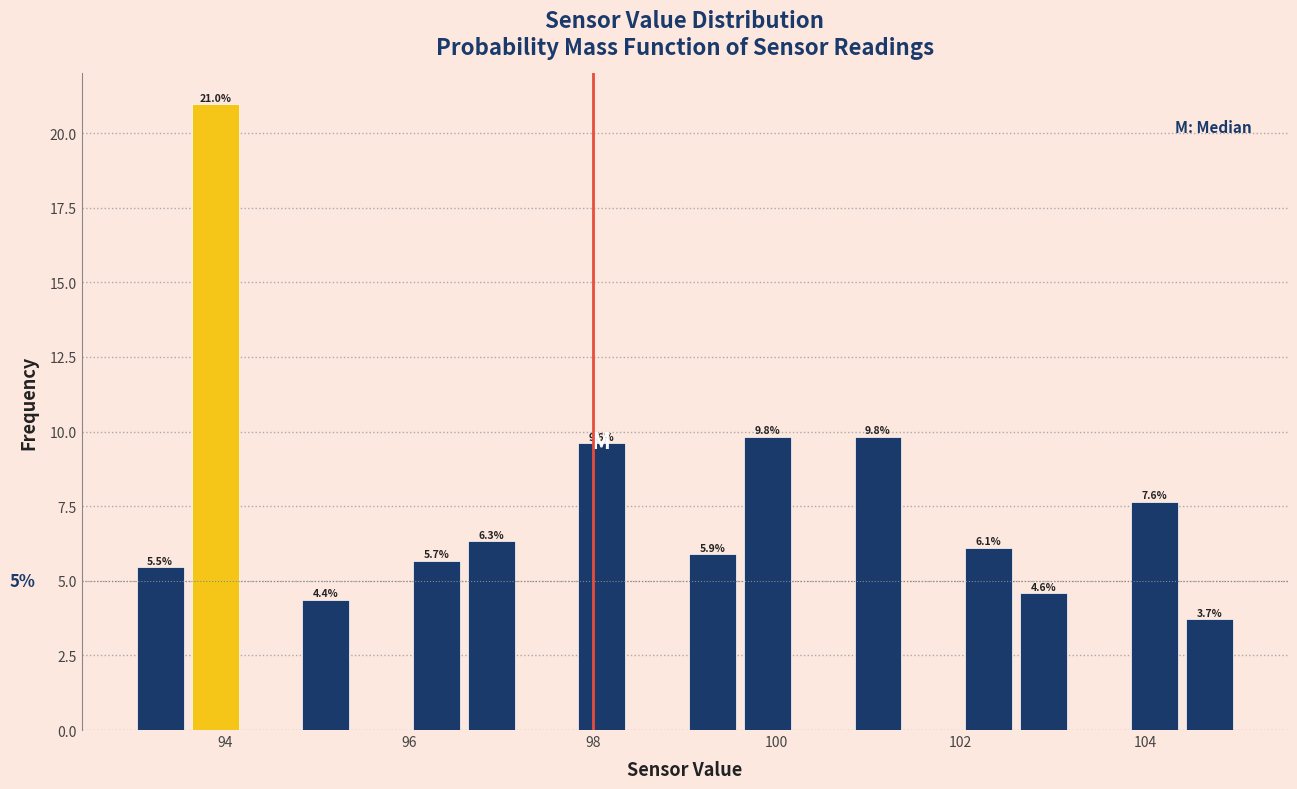

Read against the x-axis, roughly where is the centre of the tallest bar?

94.0